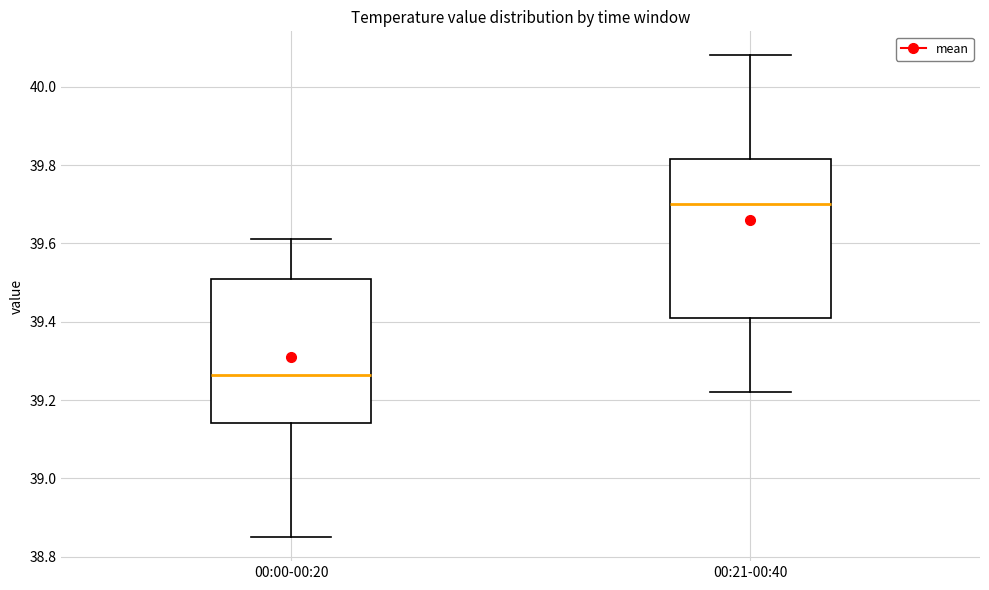

Reading left to right, transcribe this box plot: for each box, give where its median line is, the range the box spans, and where its two whiskers end, as read against the y-axis. The values are not printed on the chart, so give them approximately, as read against the axis.

00:00-00:20: median 39.26, box 39.14 to 39.52, whiskers 38.86 to 39.62
00:21-00:40: median 39.70, box 39.42 to 39.82, whiskers 39.22 to 40.08